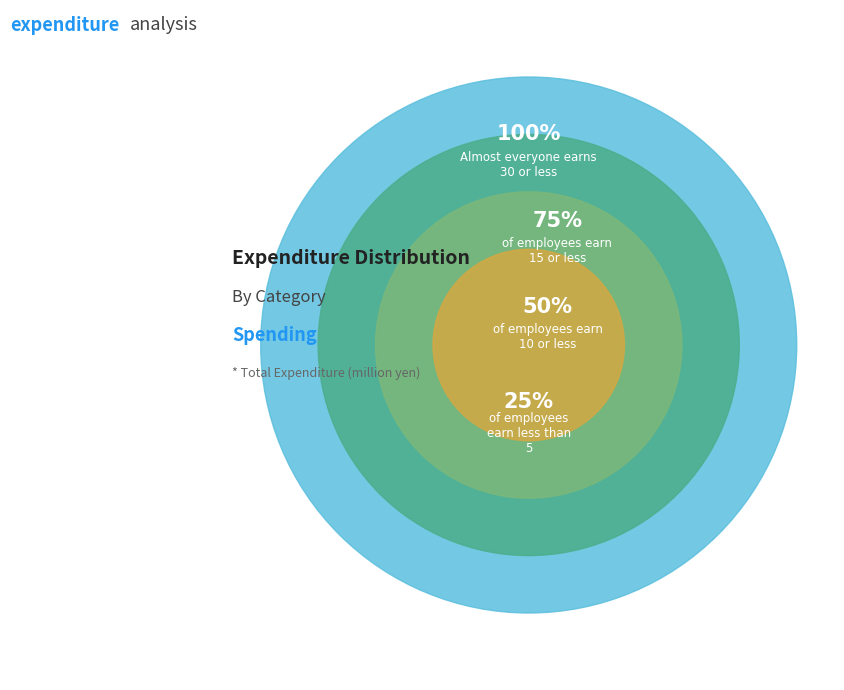

How many segments does this pie chart have?

4